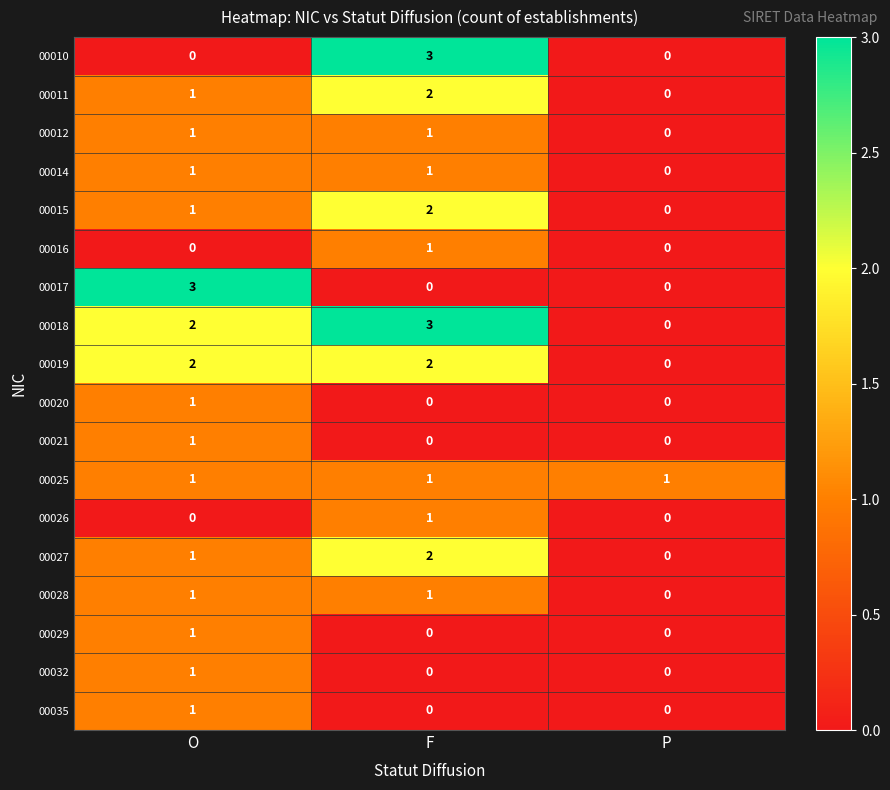

Which category has the highest value in the 00016 series?

F